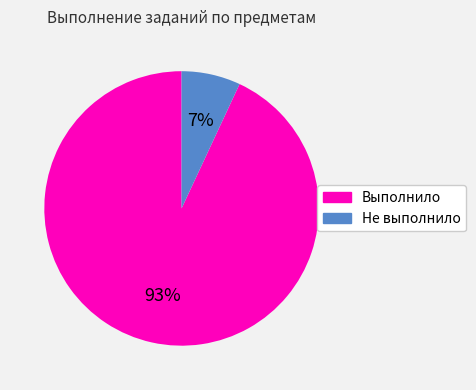

Do Выполнило and Не выполнило together represent more than half of the pie?

Yes